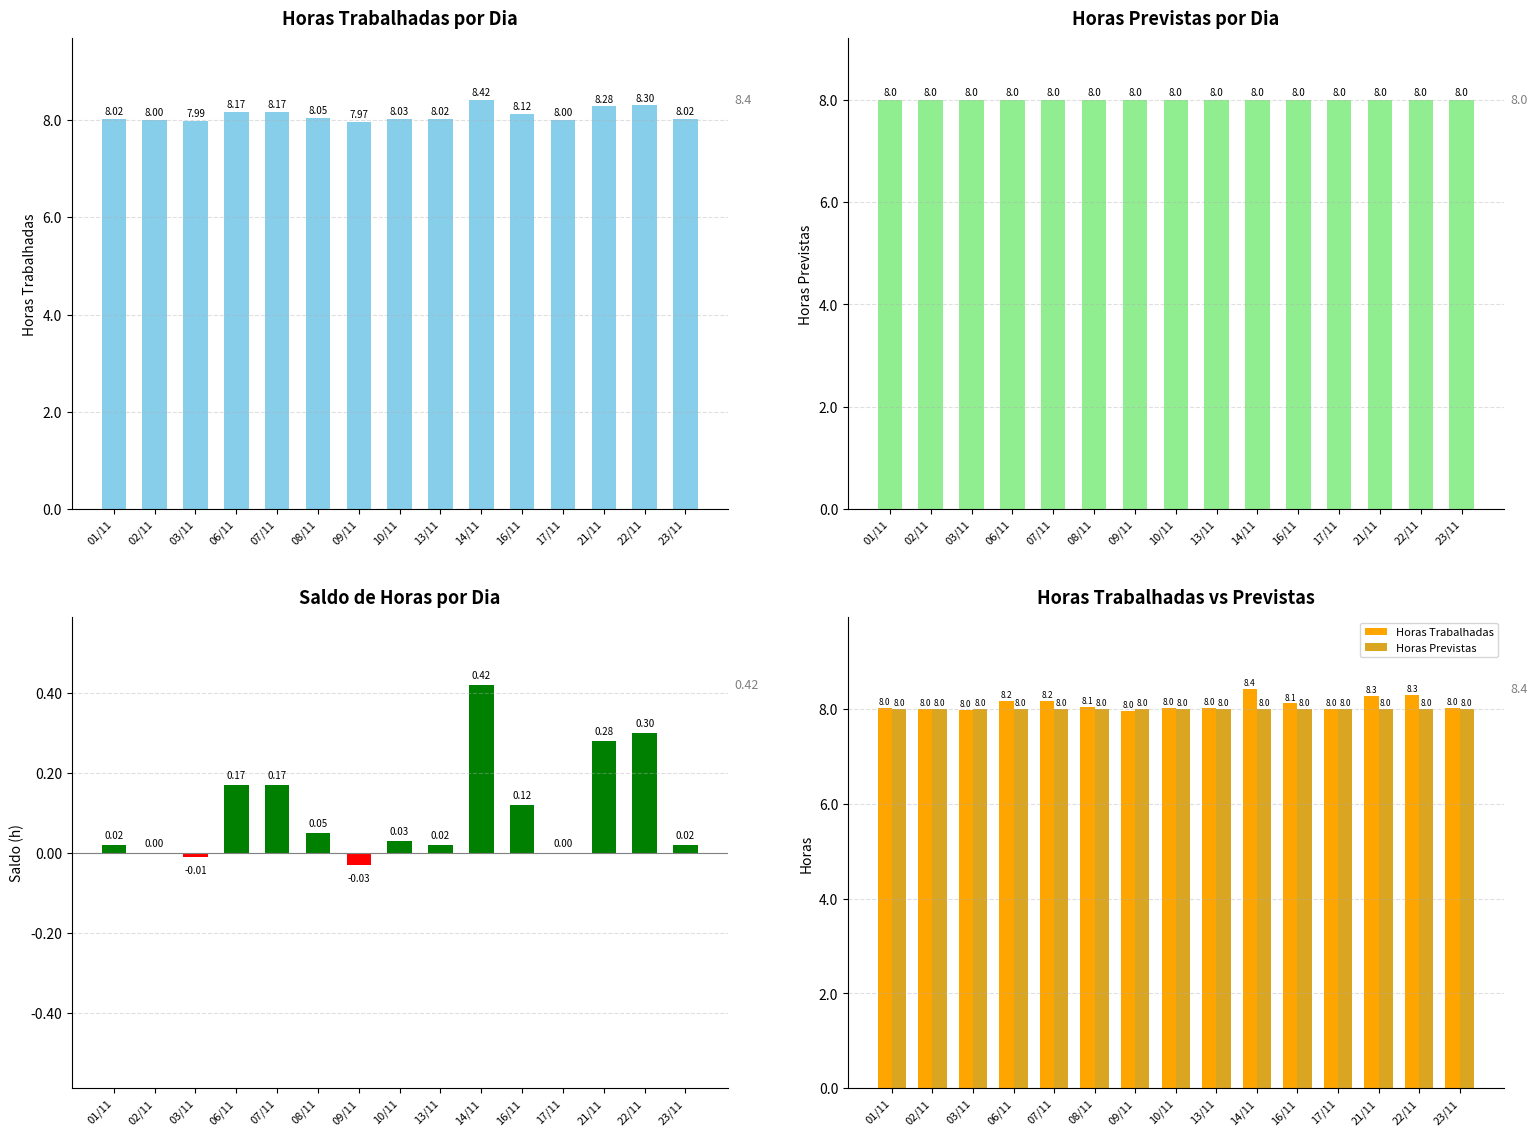

Which series has the largest total across all categories?

Horas Trabalhadas